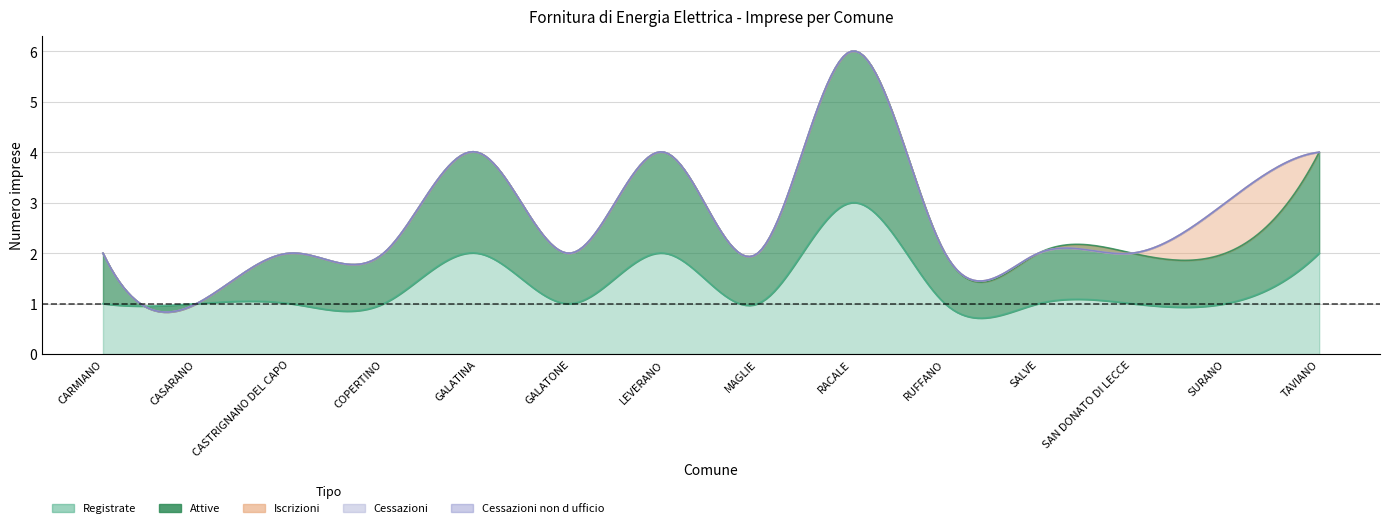

At which label is Registrate closest to 2?

GALATINA